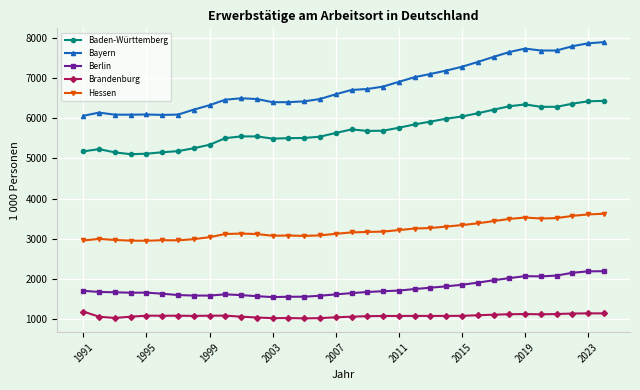

Which series has the widest spread of values?

Bayern